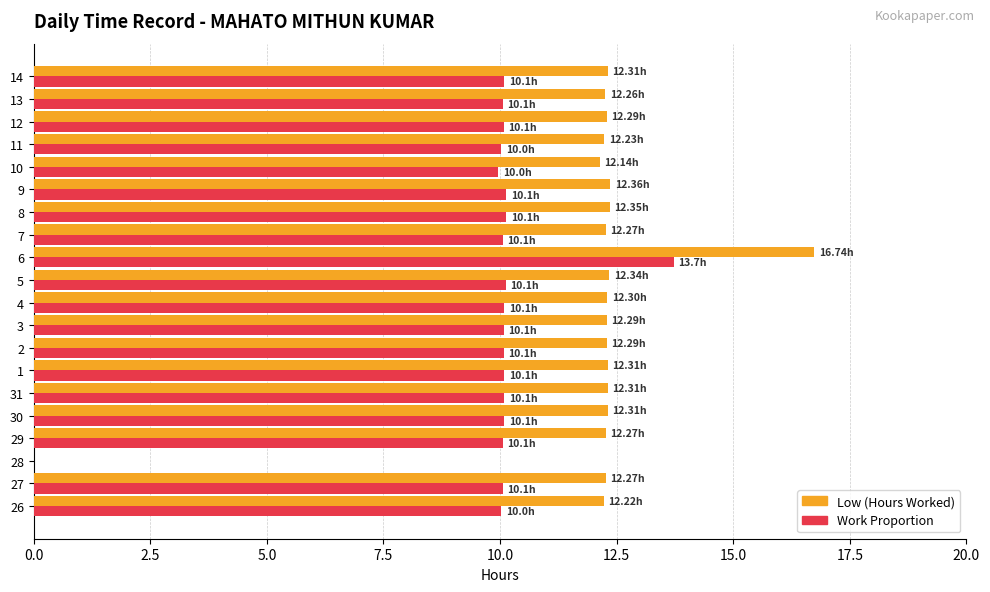

How many distinct data groups are displayed?

2